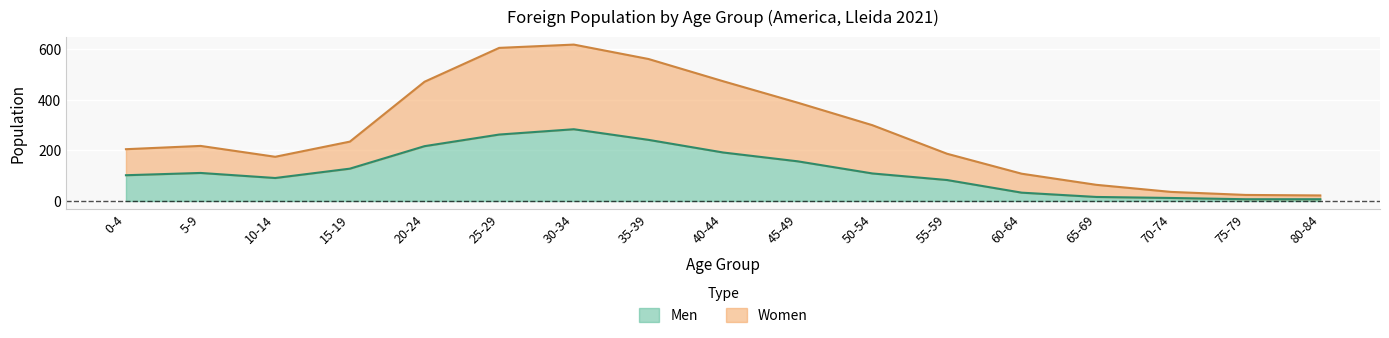

At which label does Men reach its peak?

30-34